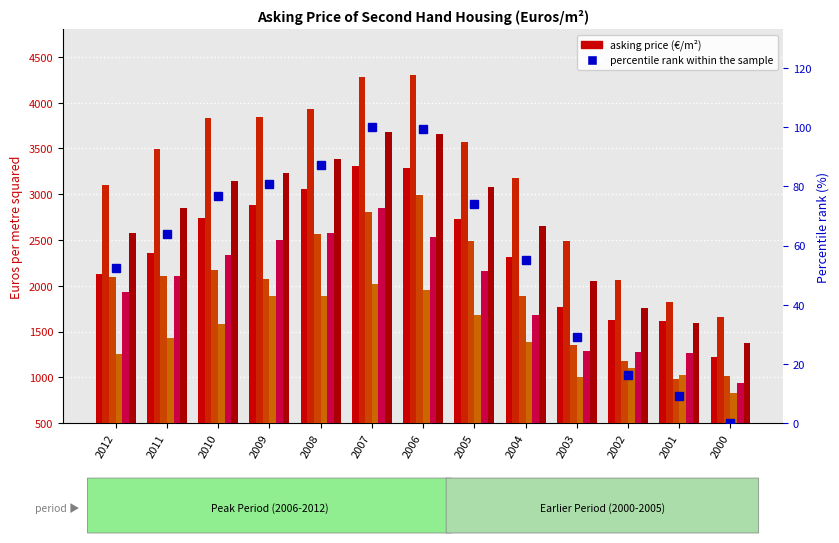

Which label corresponds to the smallest value in the chart?

2000